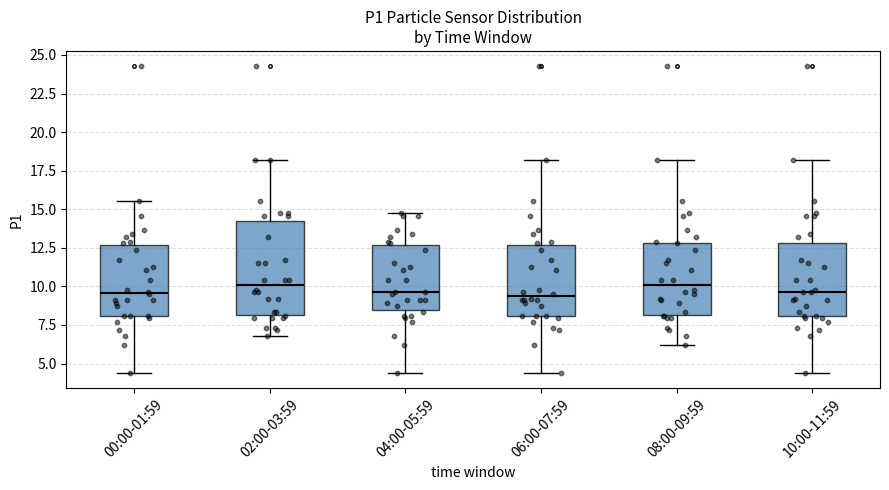

Which box is the tallest, from its lower edge to its upper edge?

02:00-03:59